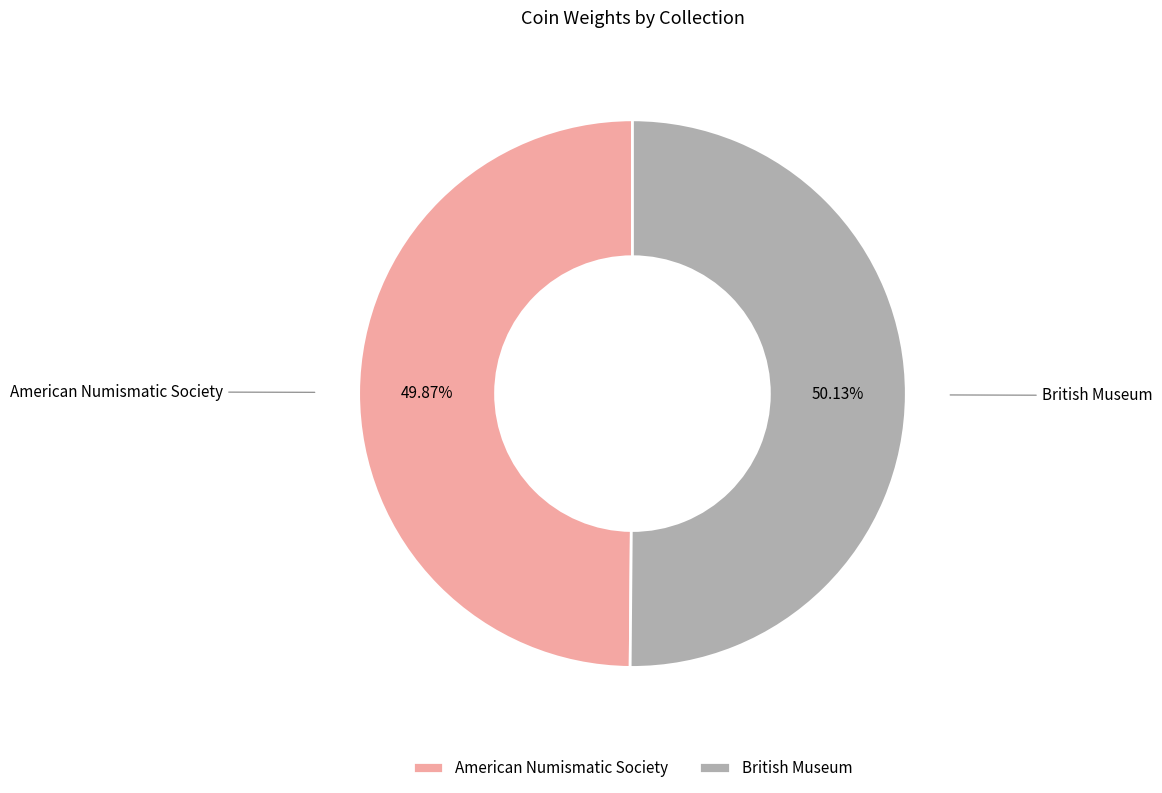

Does any single category account for the majority?

Yes